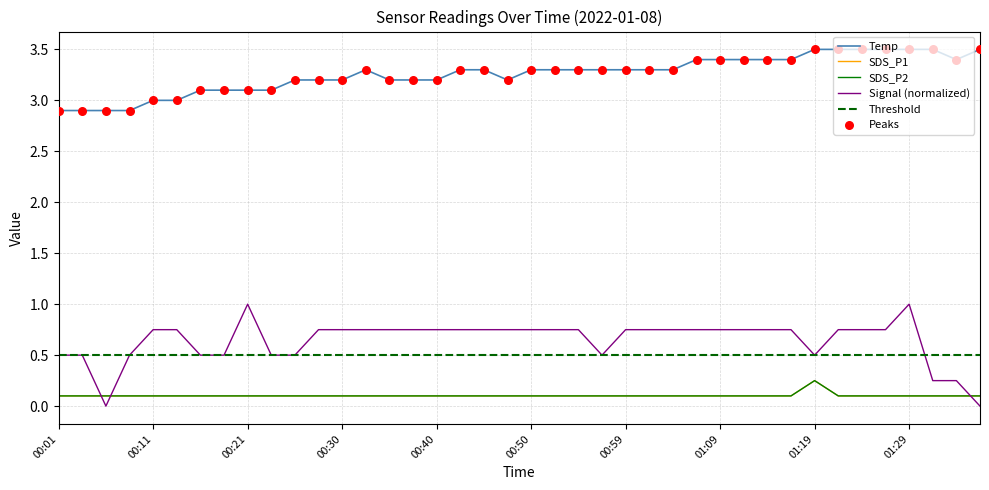

At how many categories does at least one series exceed 0?

40